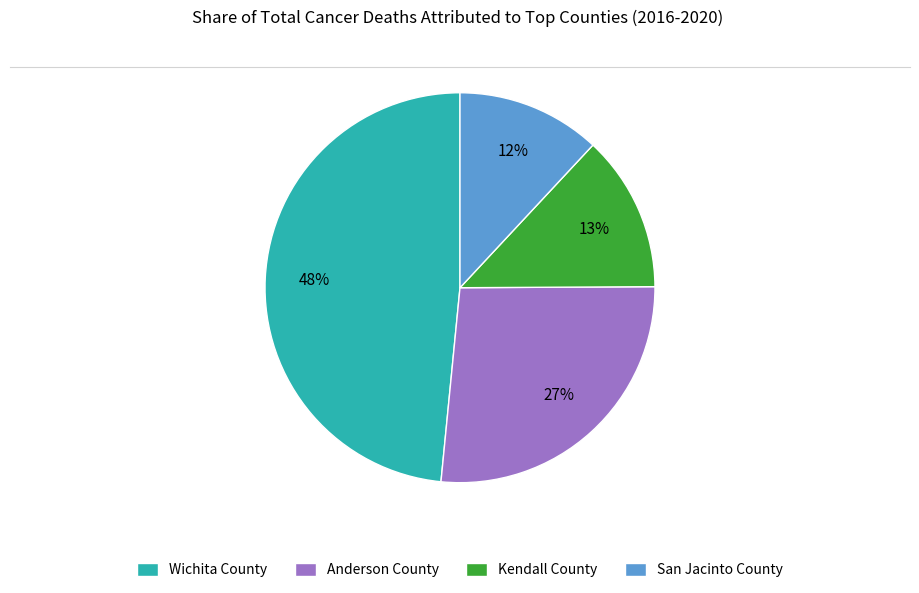

Rank the categories by value from lowest to highest.

San Jacinto County, Kendall County, Anderson County, Wichita County